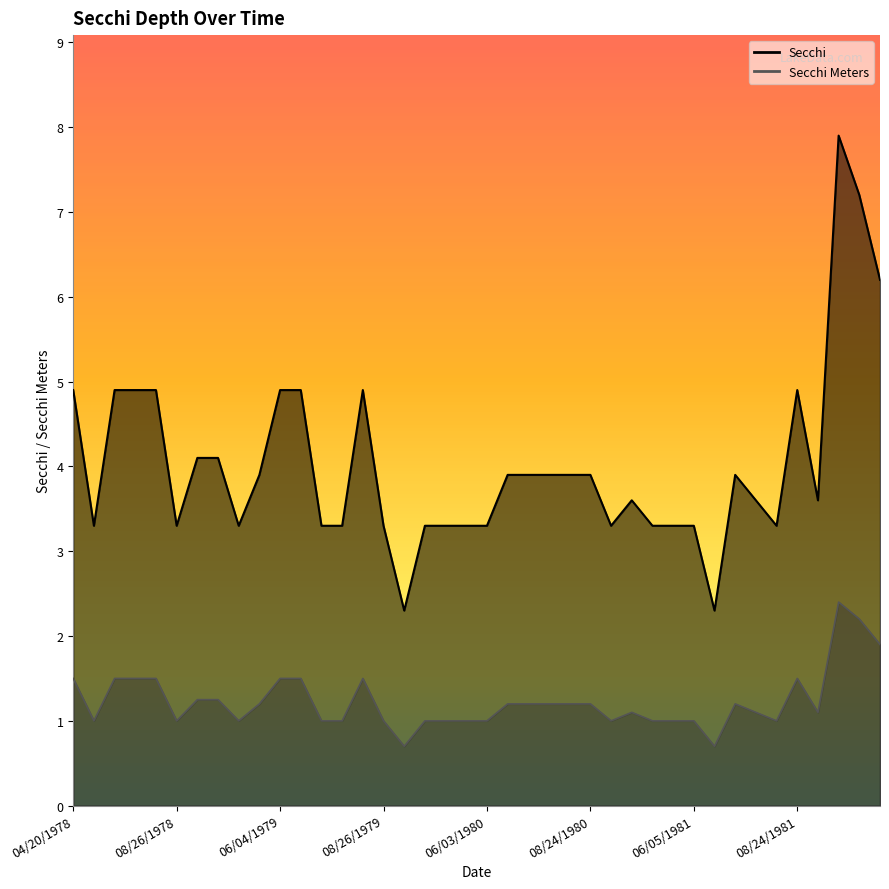

What is the difference between the Secchi values at 06/05/1981 and 09/09/1979?

1.0